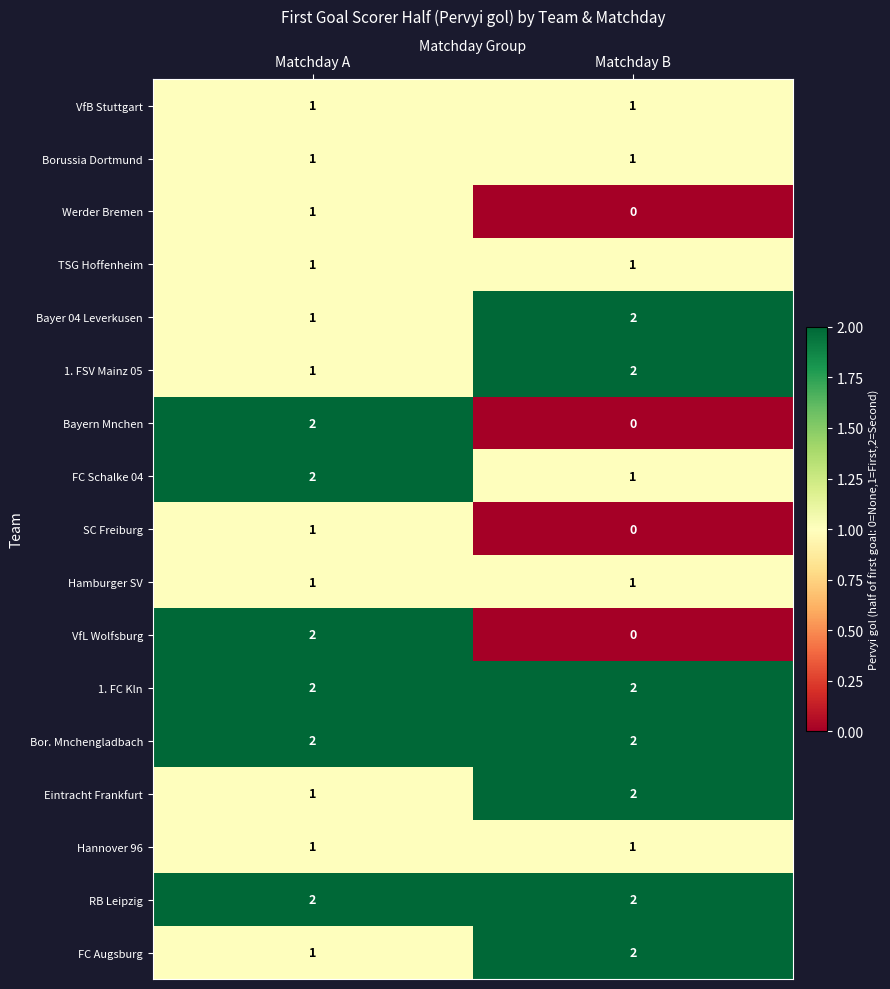

What is the total value across all series at Matchday A?

23